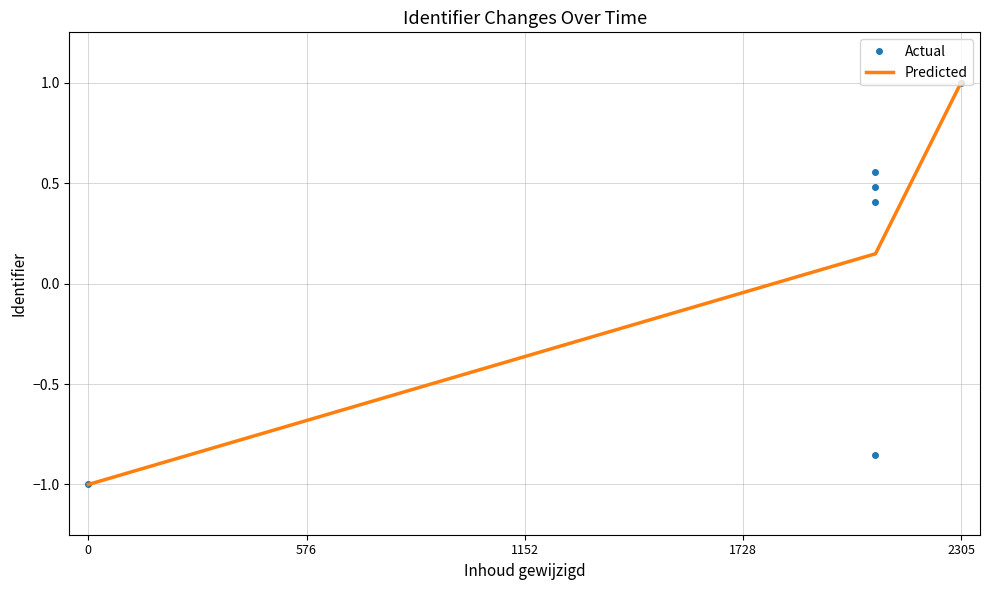

What is the difference between the maximum and minimum values in the Actual series?

2.0